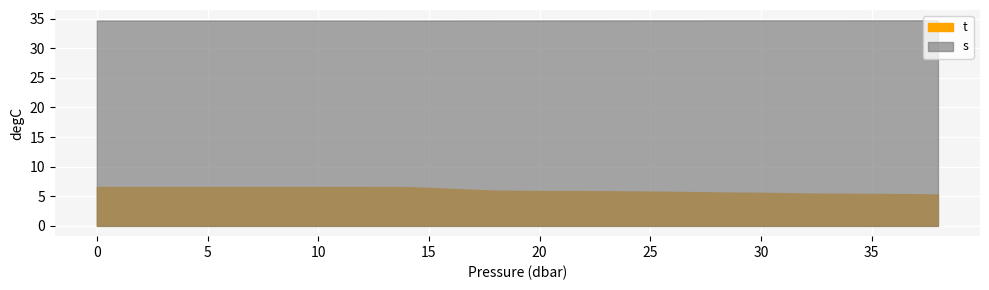

List the series in order of their overall mean, lowest first.

t, s